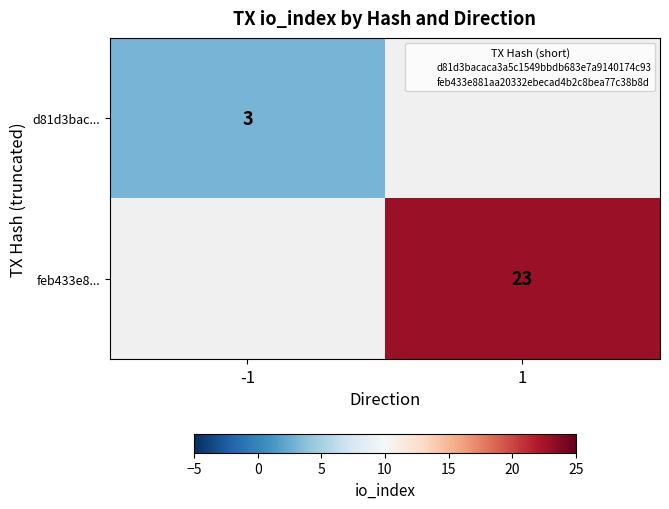

True or false: d81d3bac... has a value of 5 at -1.

False